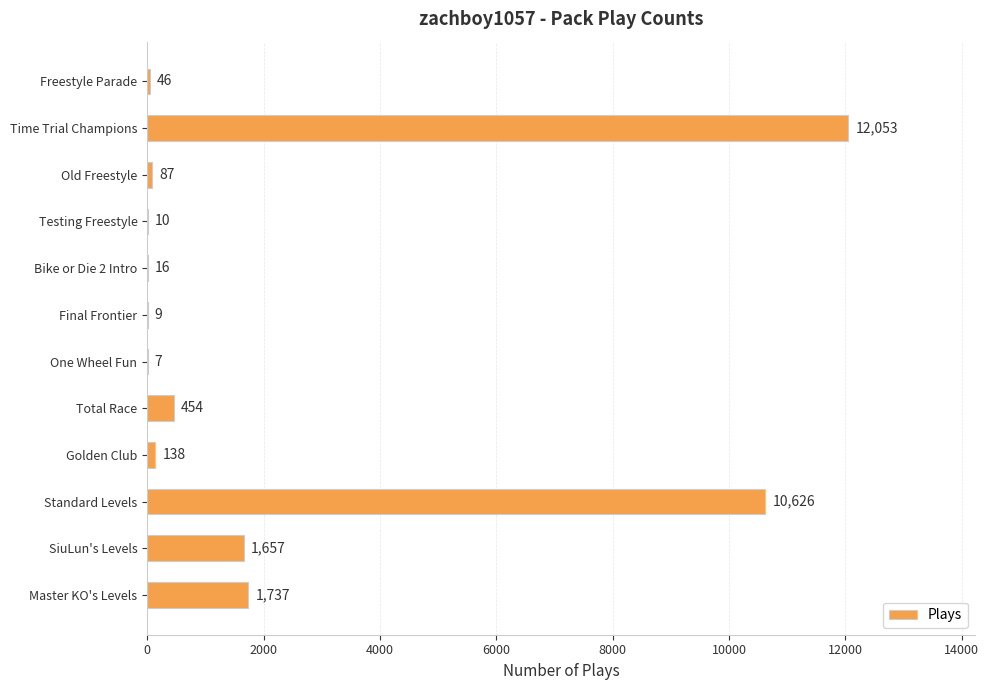

At which label is the value closest to 6030?

Master KO's Levels